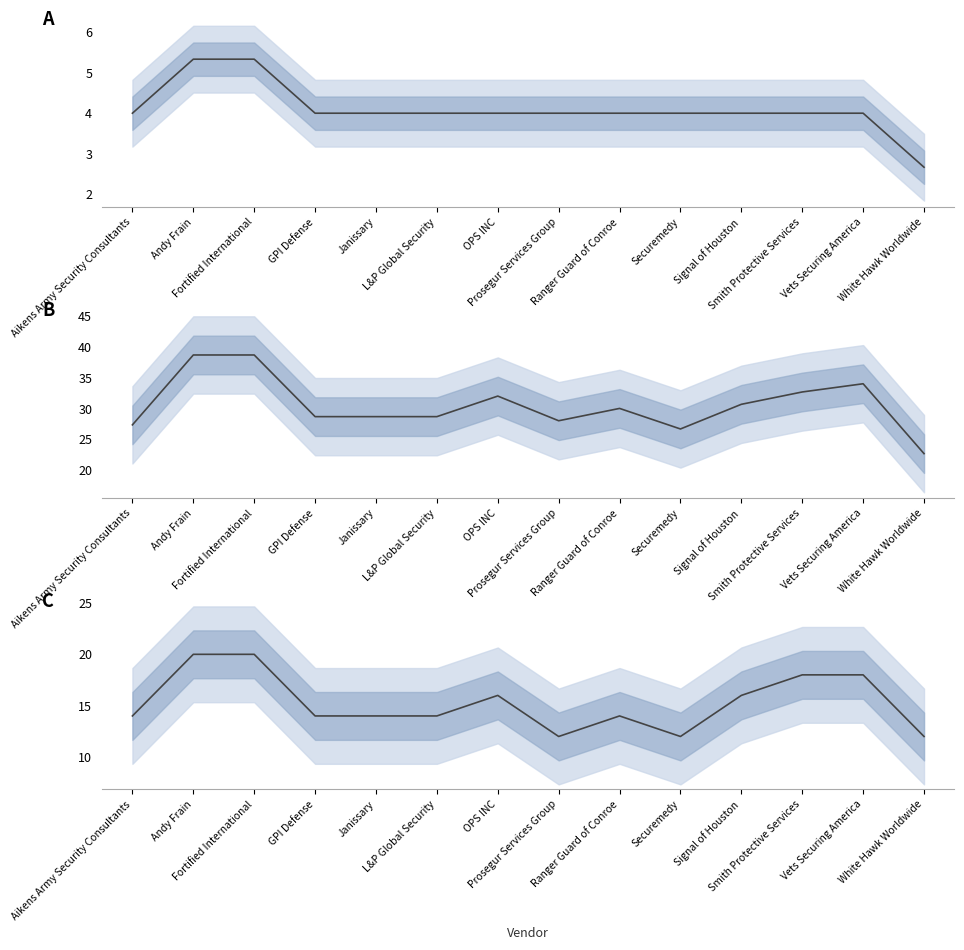

What position from the right is Aikens Army Security Consultants?

14